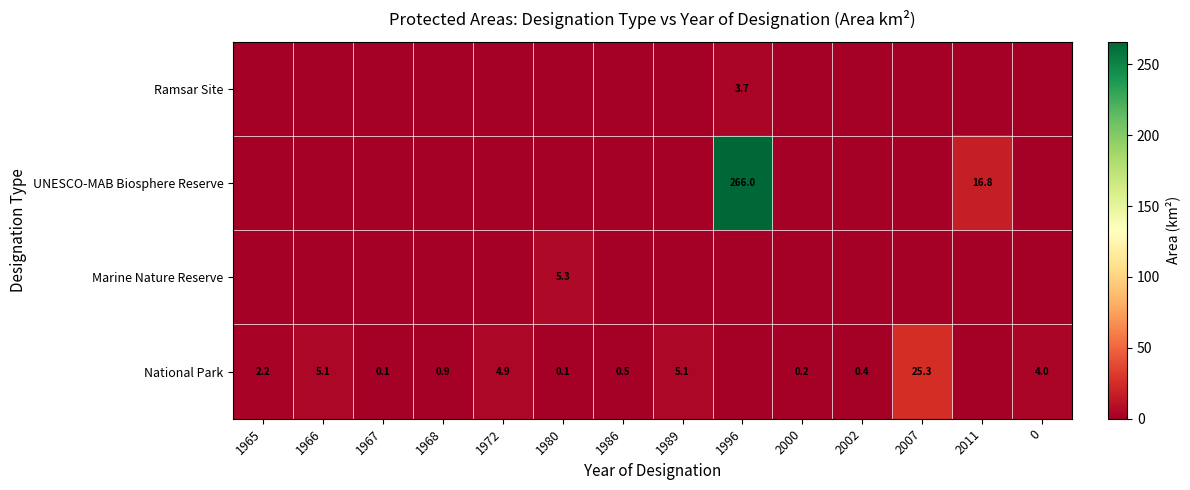

At which category is the sum across all series the highest?

1996